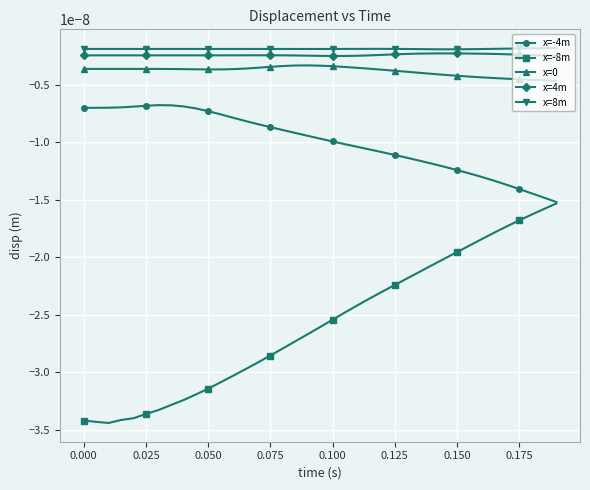

Which series has the widest spread of values?

x=-8m